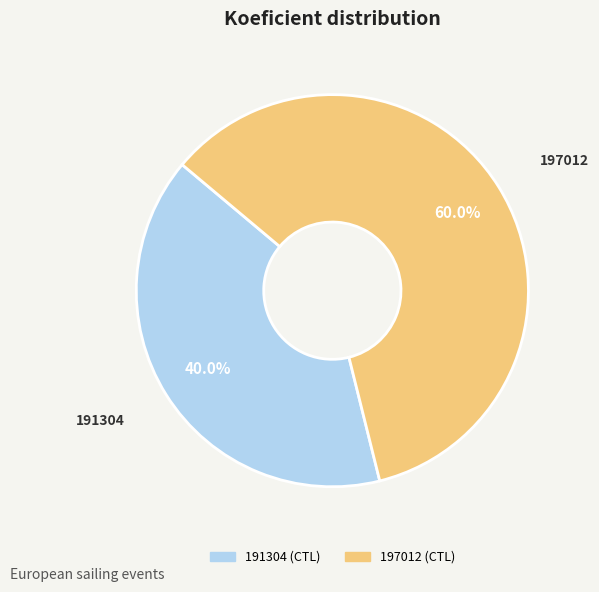

Which category has the biggest portion of the pie?

197012